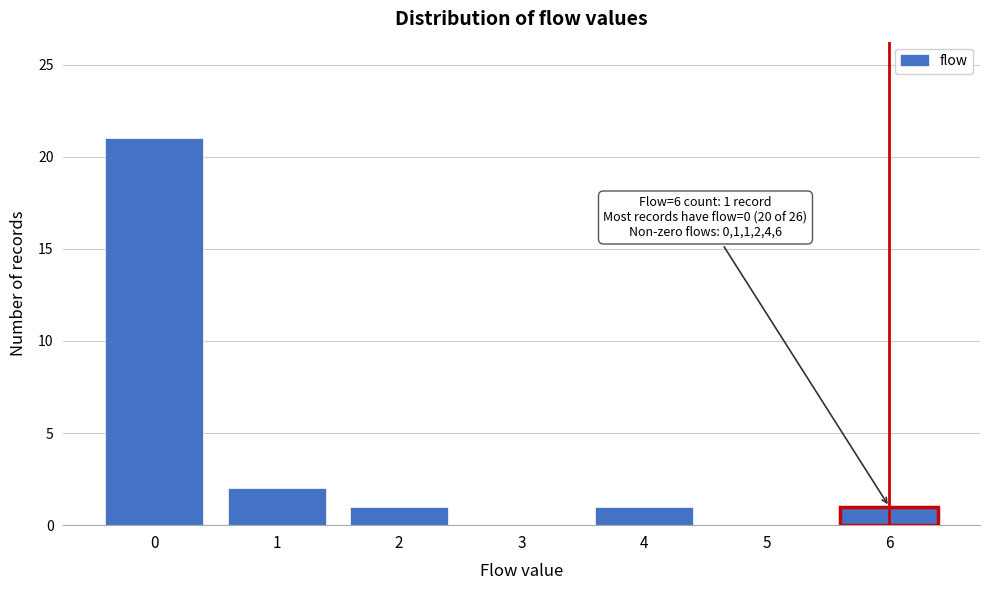

Over which range of the x-axis is the bar tallest?

-0.5 to 0.5